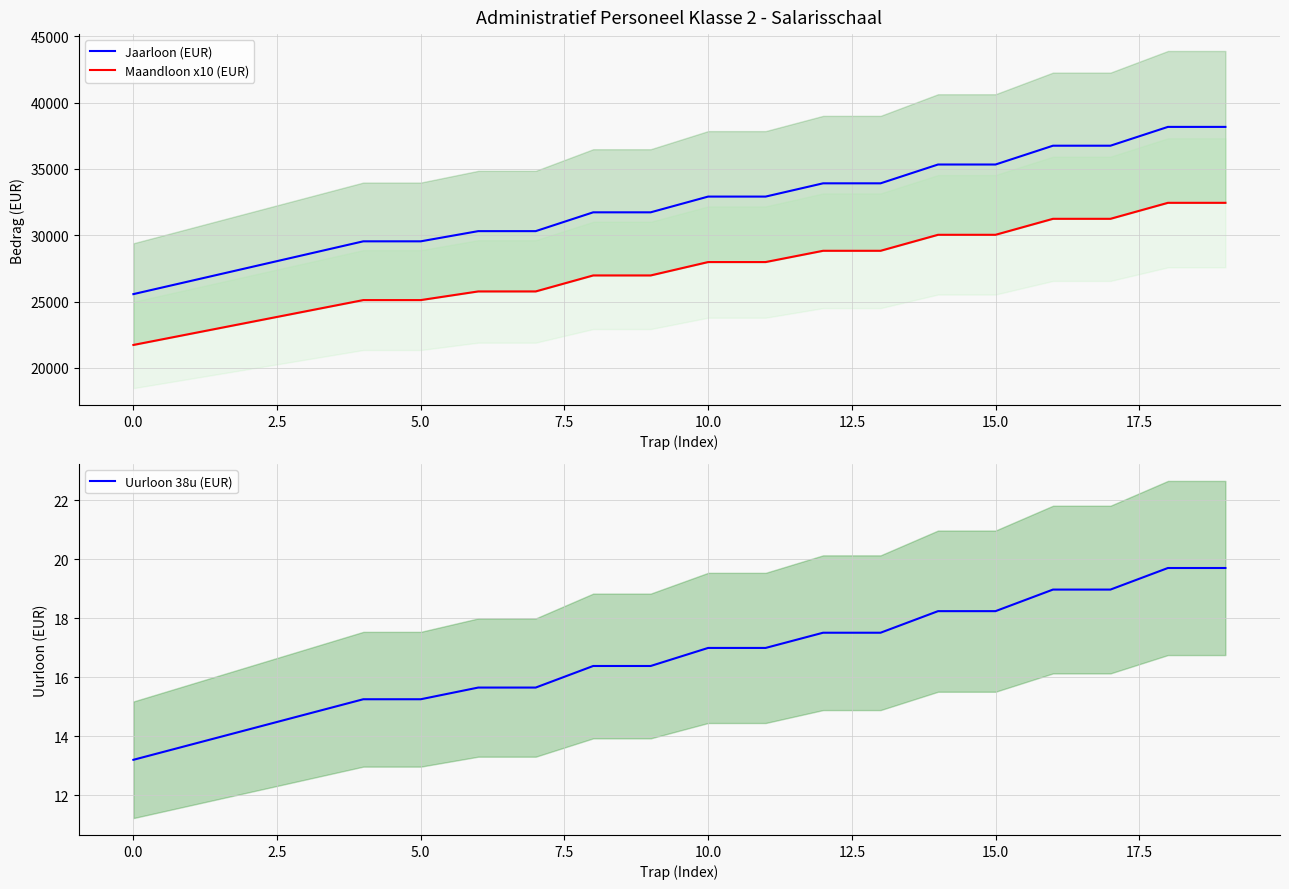

True or false: Maandloon x10 (EUR) has a value of 21728.5 at 0.0.

True